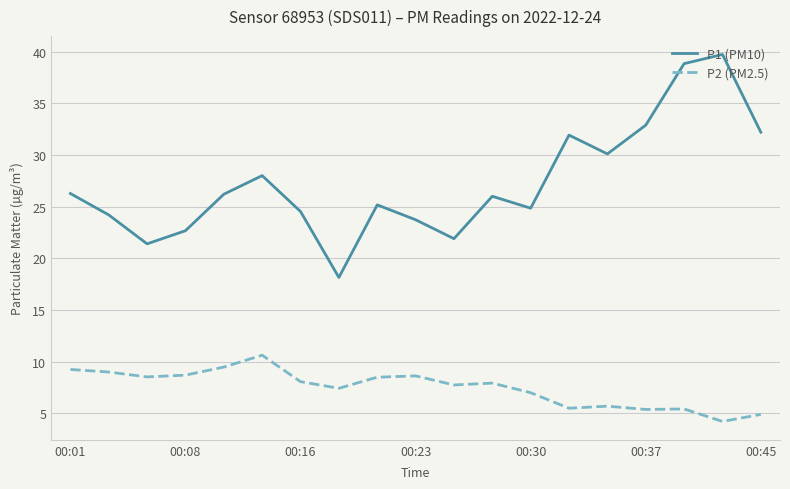

True or false: P1 (PM10) and P2 (PM2.5) intersect in this chart.

False